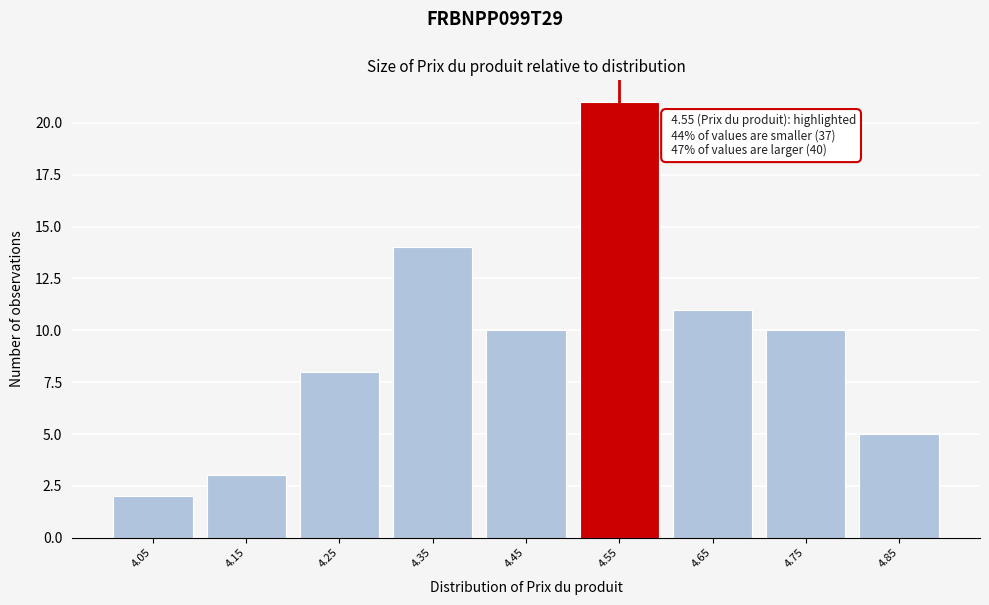

Reading left to right, extract all data points from this chart.

2	3	8	14	10	21	11	10	5